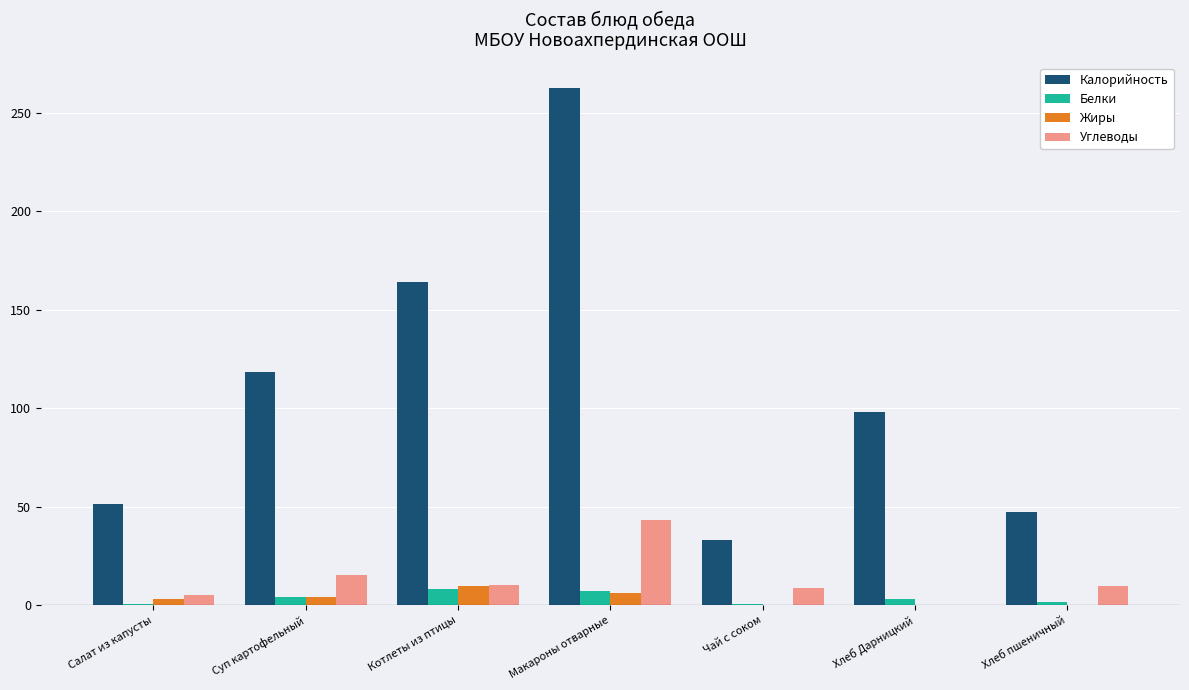

What is the greatest value displayed?

262.5